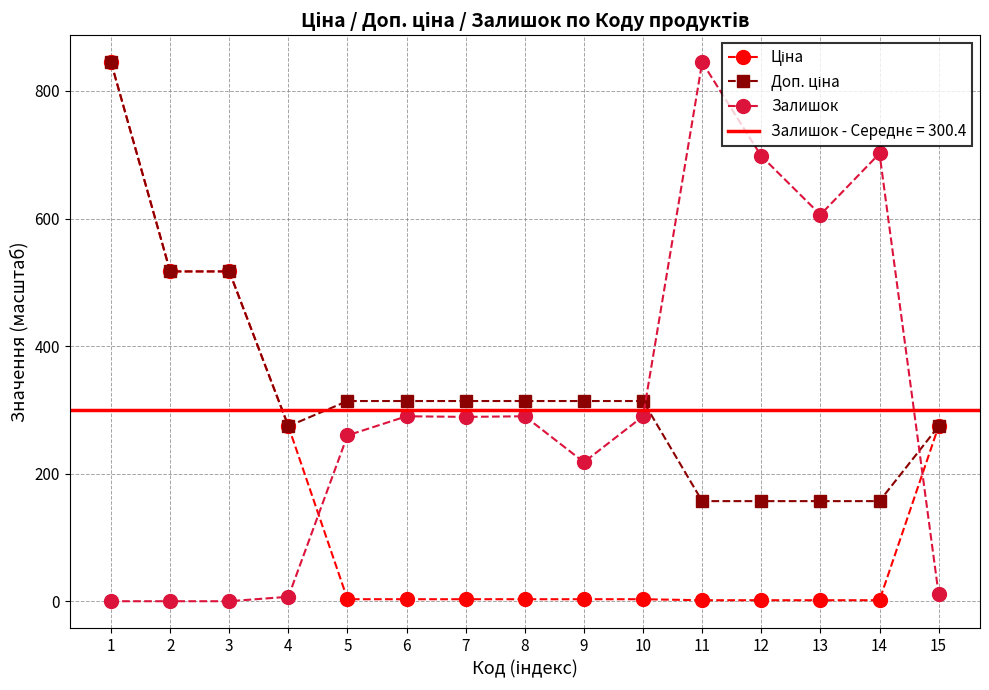

In Доп. ціна, how many points are lower than both neighbors (excluding endpoints)?

1